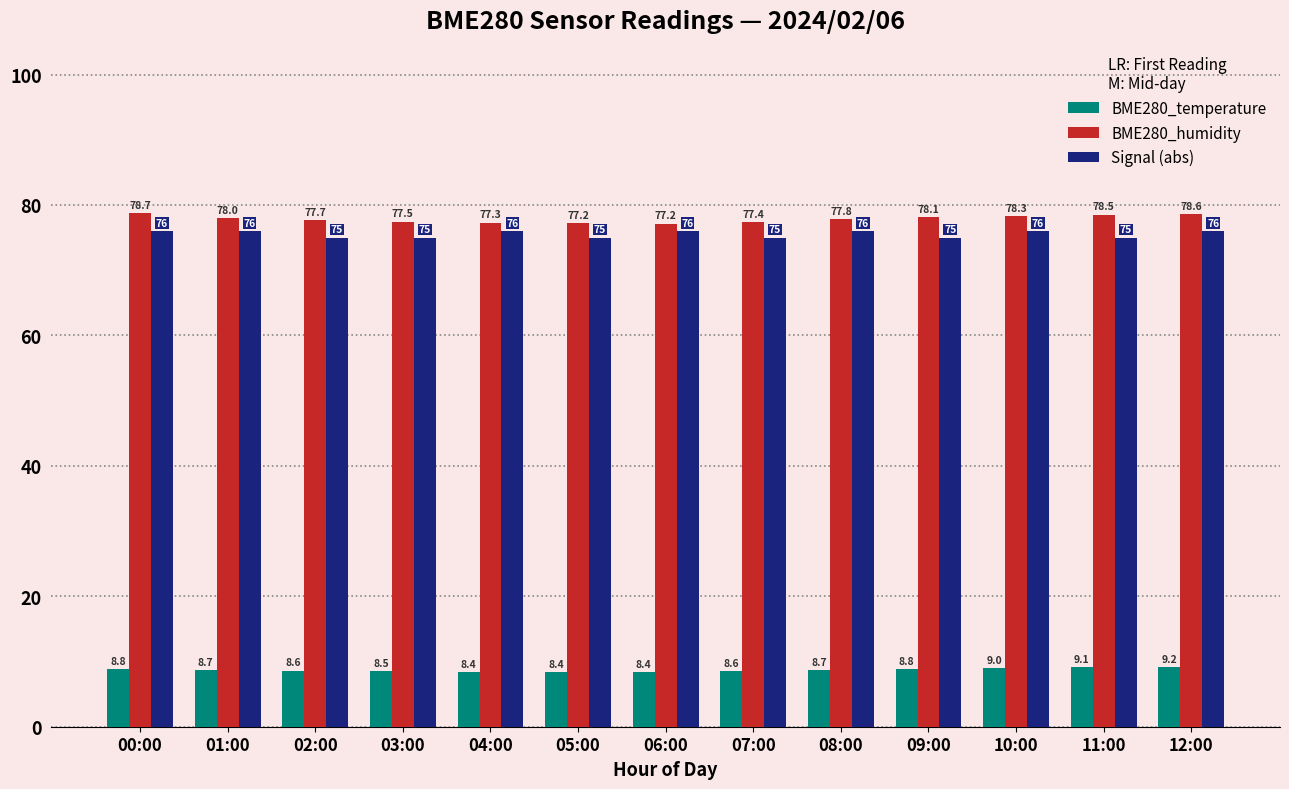

What is the approximate value of Signal (abs) at 04:00?

76.0